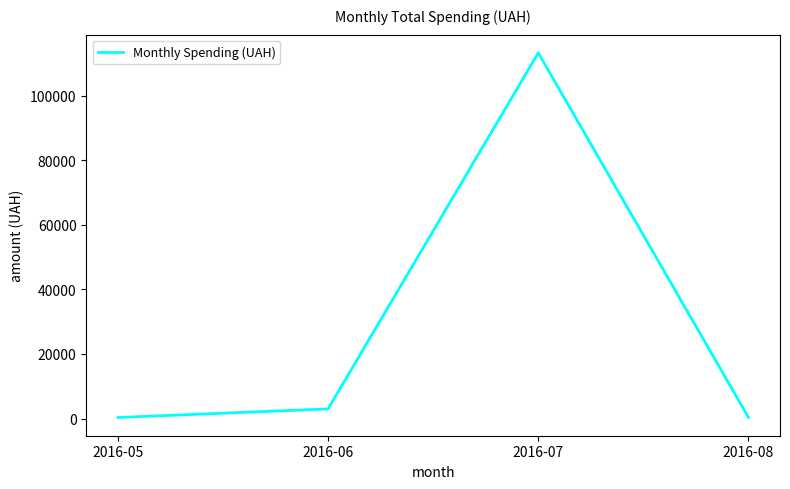

Which category has the highest value across all series?

2016-07